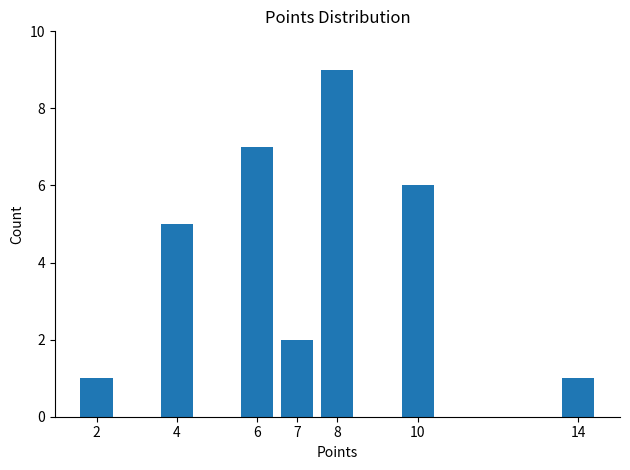

How many distinct data groups are displayed?

1